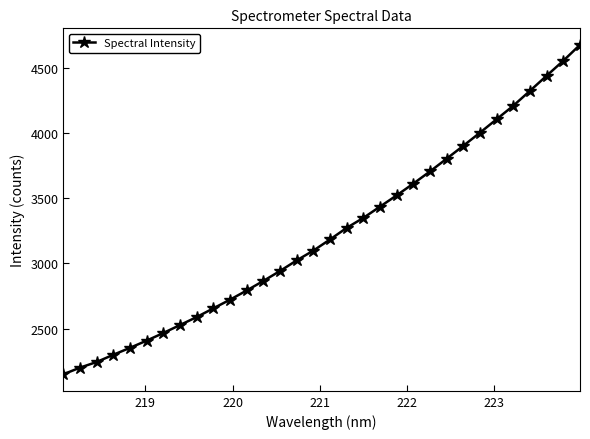

What is the value of the 14th point from the left?

2942.6